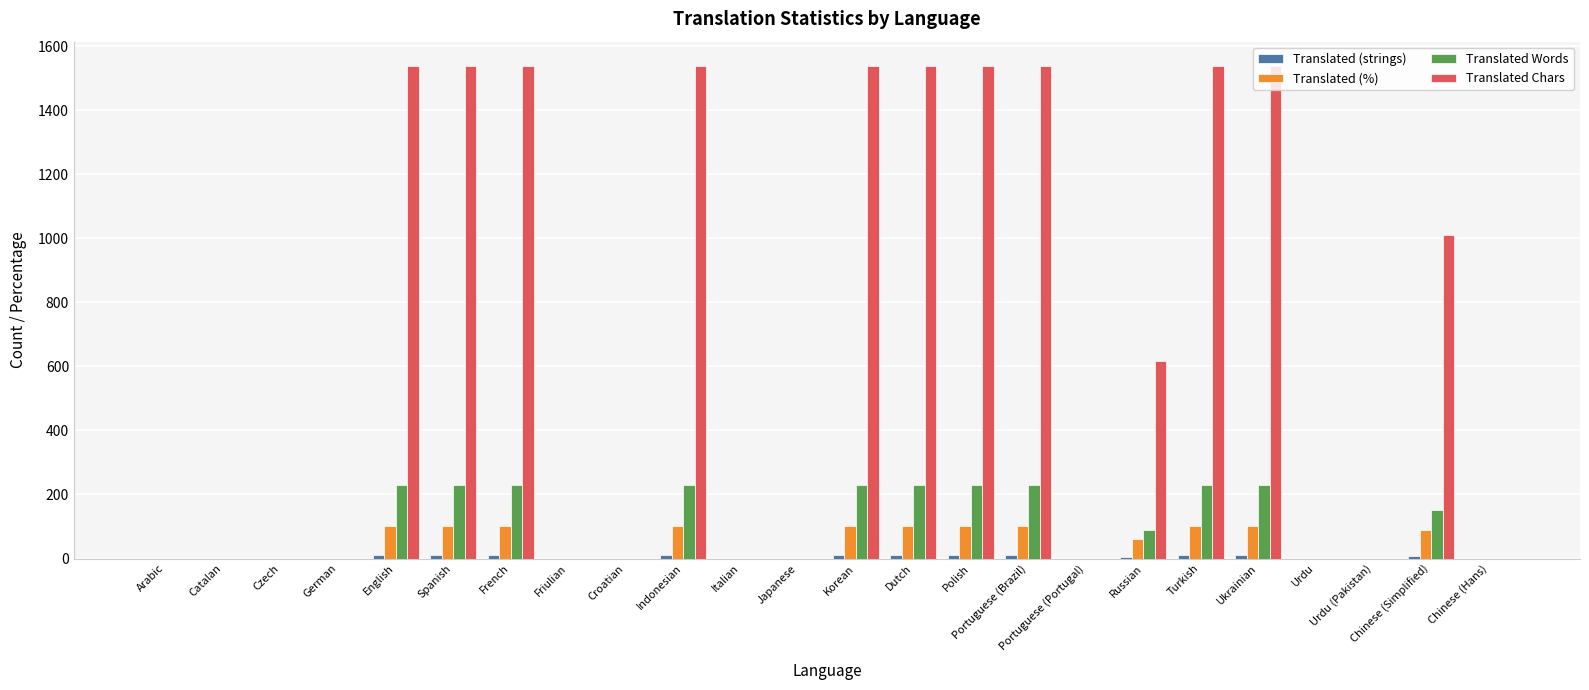

Which series has the largest total across all categories?

Translated Chars